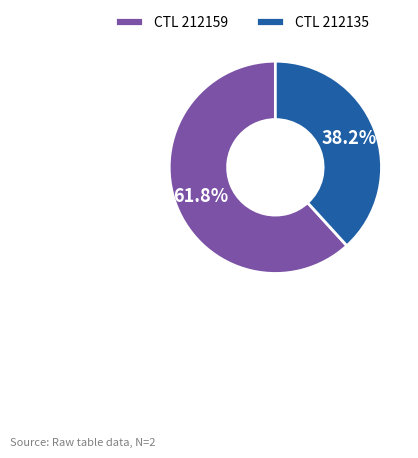

Rank the categories by value from lowest to highest.

CTL 212135, CTL 212159